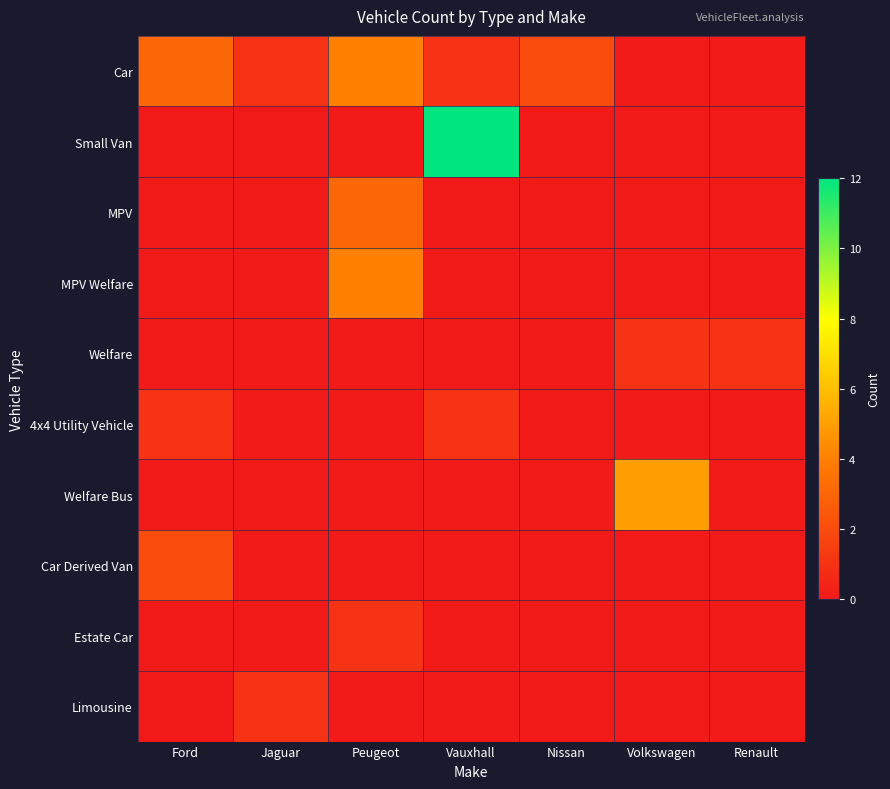

What is the difference between the highest and lowest values at Peugeot?

4